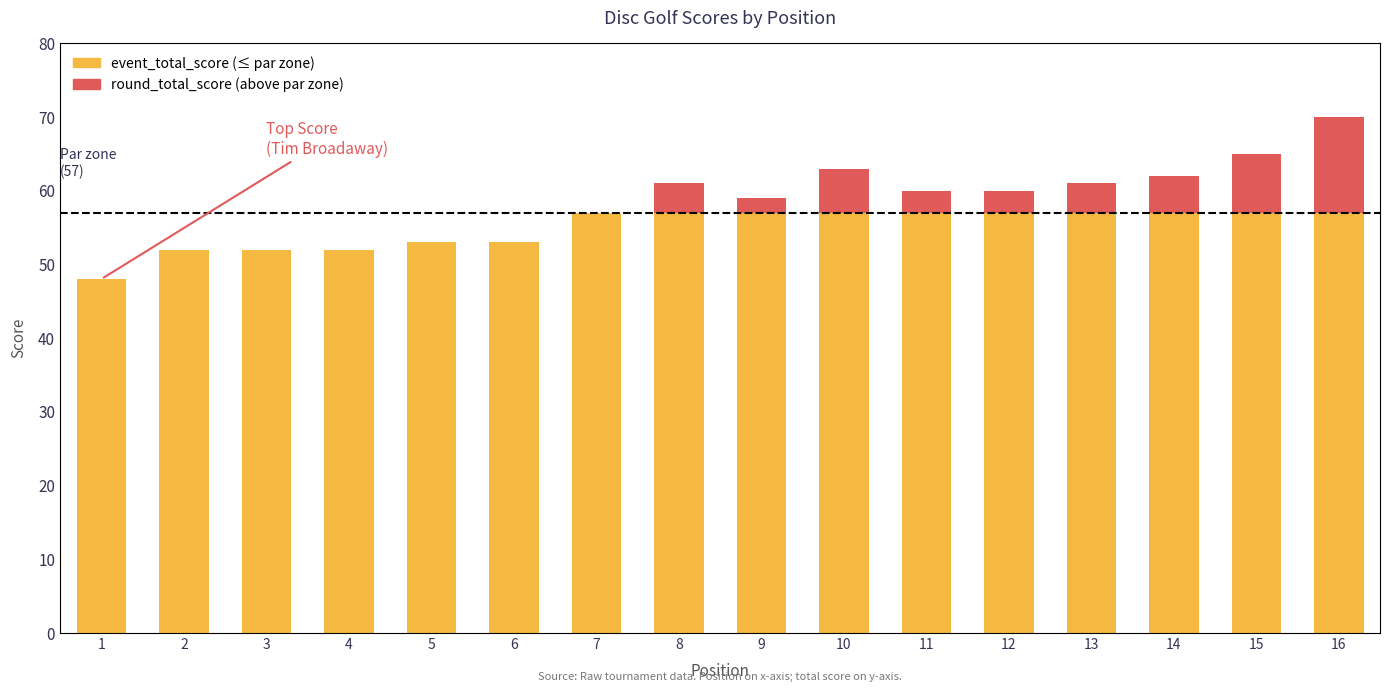

Is the value of event_total_score at 7 greater than the value of round_total_score at 12?

Yes